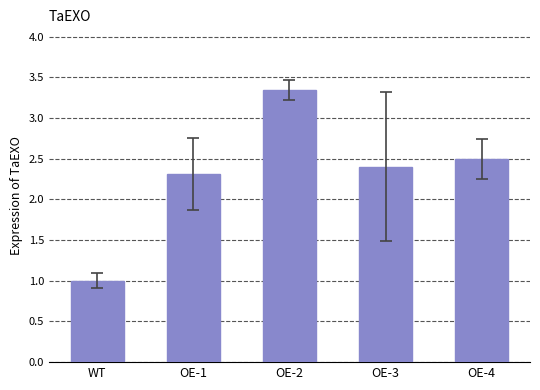

What is the difference between the second highest and second lowest values?

0.2